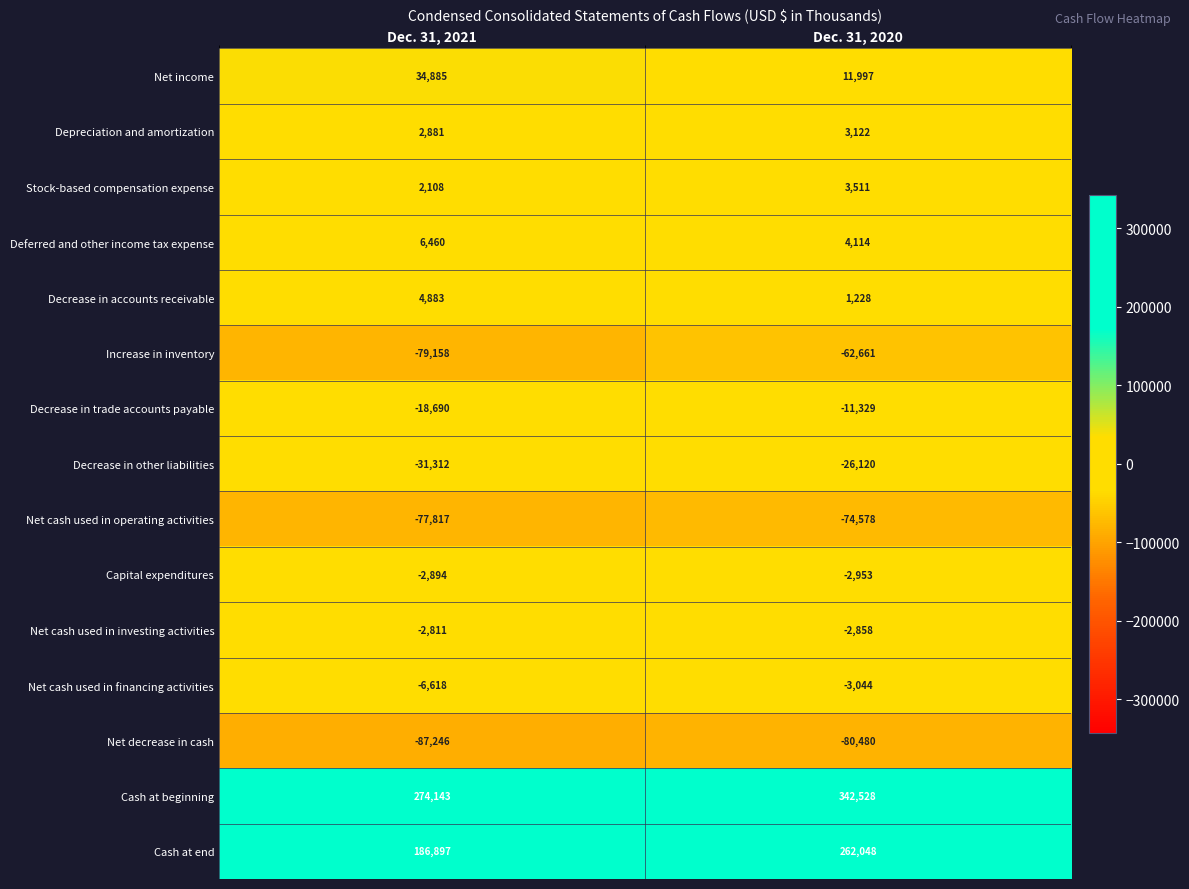

What is the highest value of the Cash at beginning series?

342528